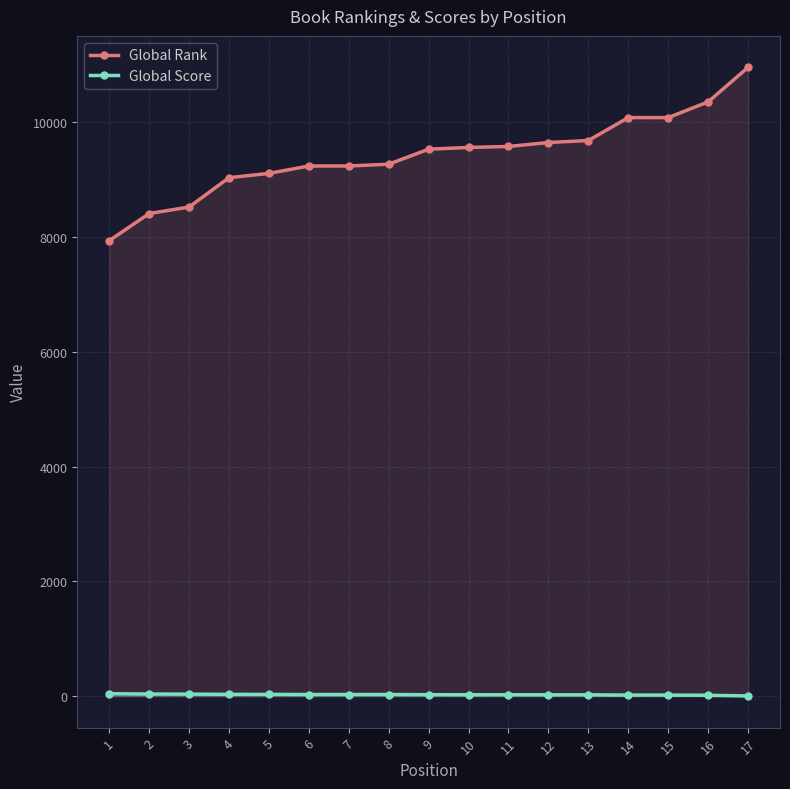

True or false: Global Rank and Global Score cross at least once.

False